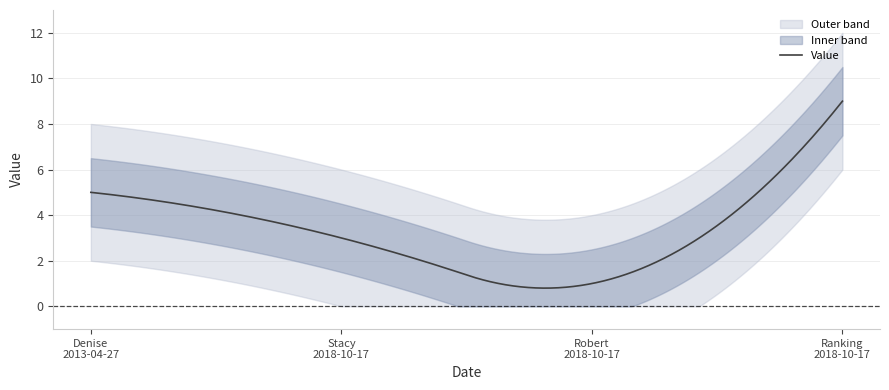

What is the ratio of the value at 2018-10-17 to the value at 2018-10-17?

0.3